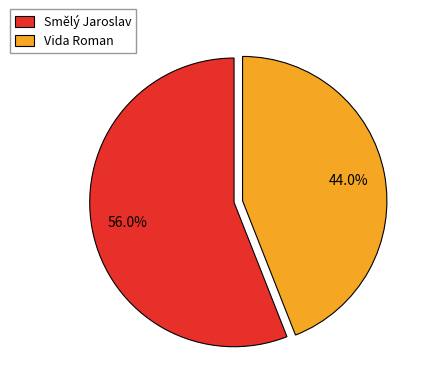

To the nearest percent, what percentage of the pie is Smělý Jaroslav?

56%